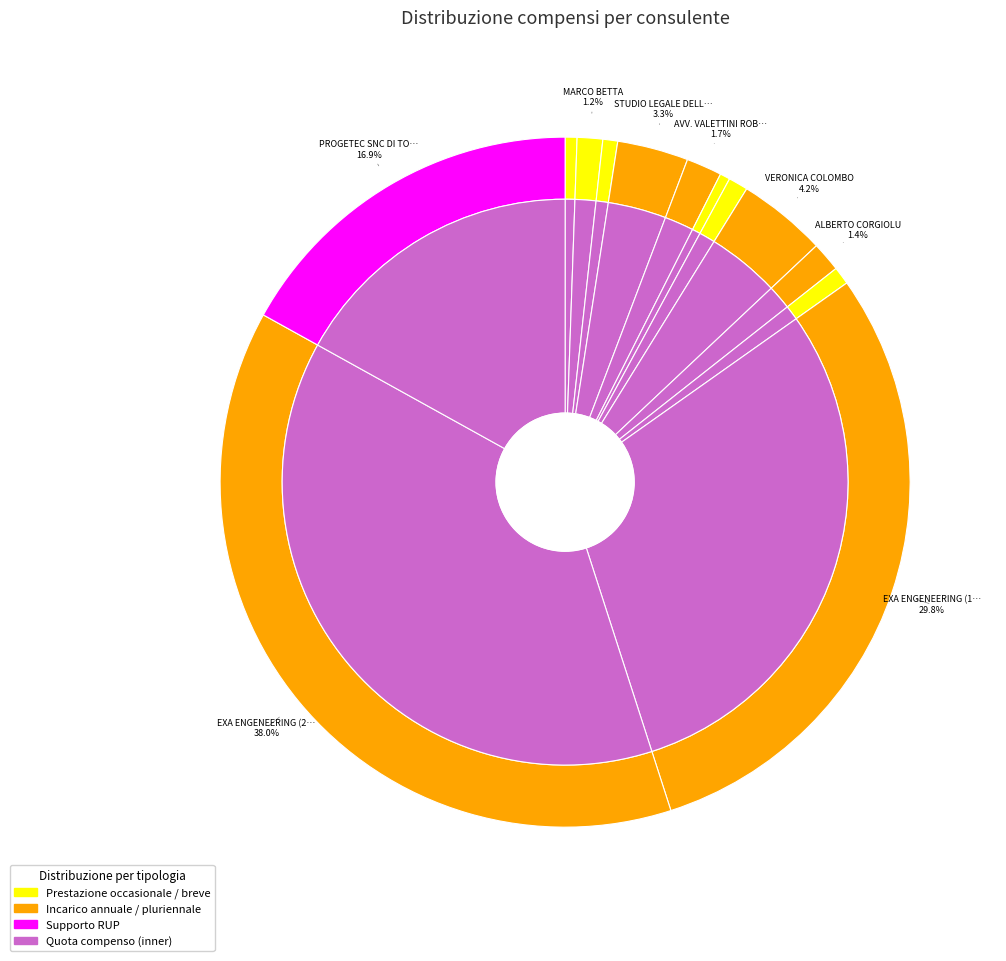

What is the total percentage of SIMONA TERMINE and VERONICA COLOMBO?

4.9%